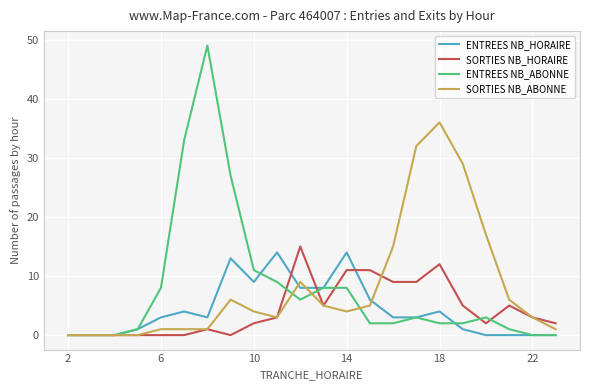

What is the maximum value shown in the chart?

49